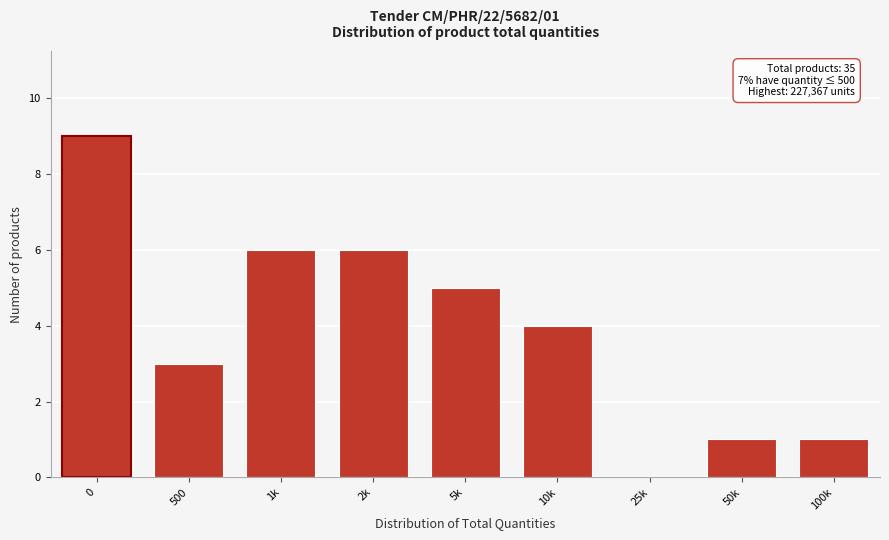

Reading right to left, list all the values displayed in this chart.

100k=1	50k=1	25k=0	10k=4	5k=5	2k=6	1k=6	500=3	0=9